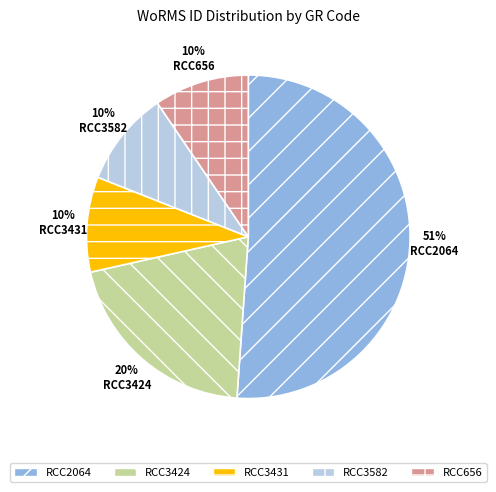

How many segments does this pie chart have?

5